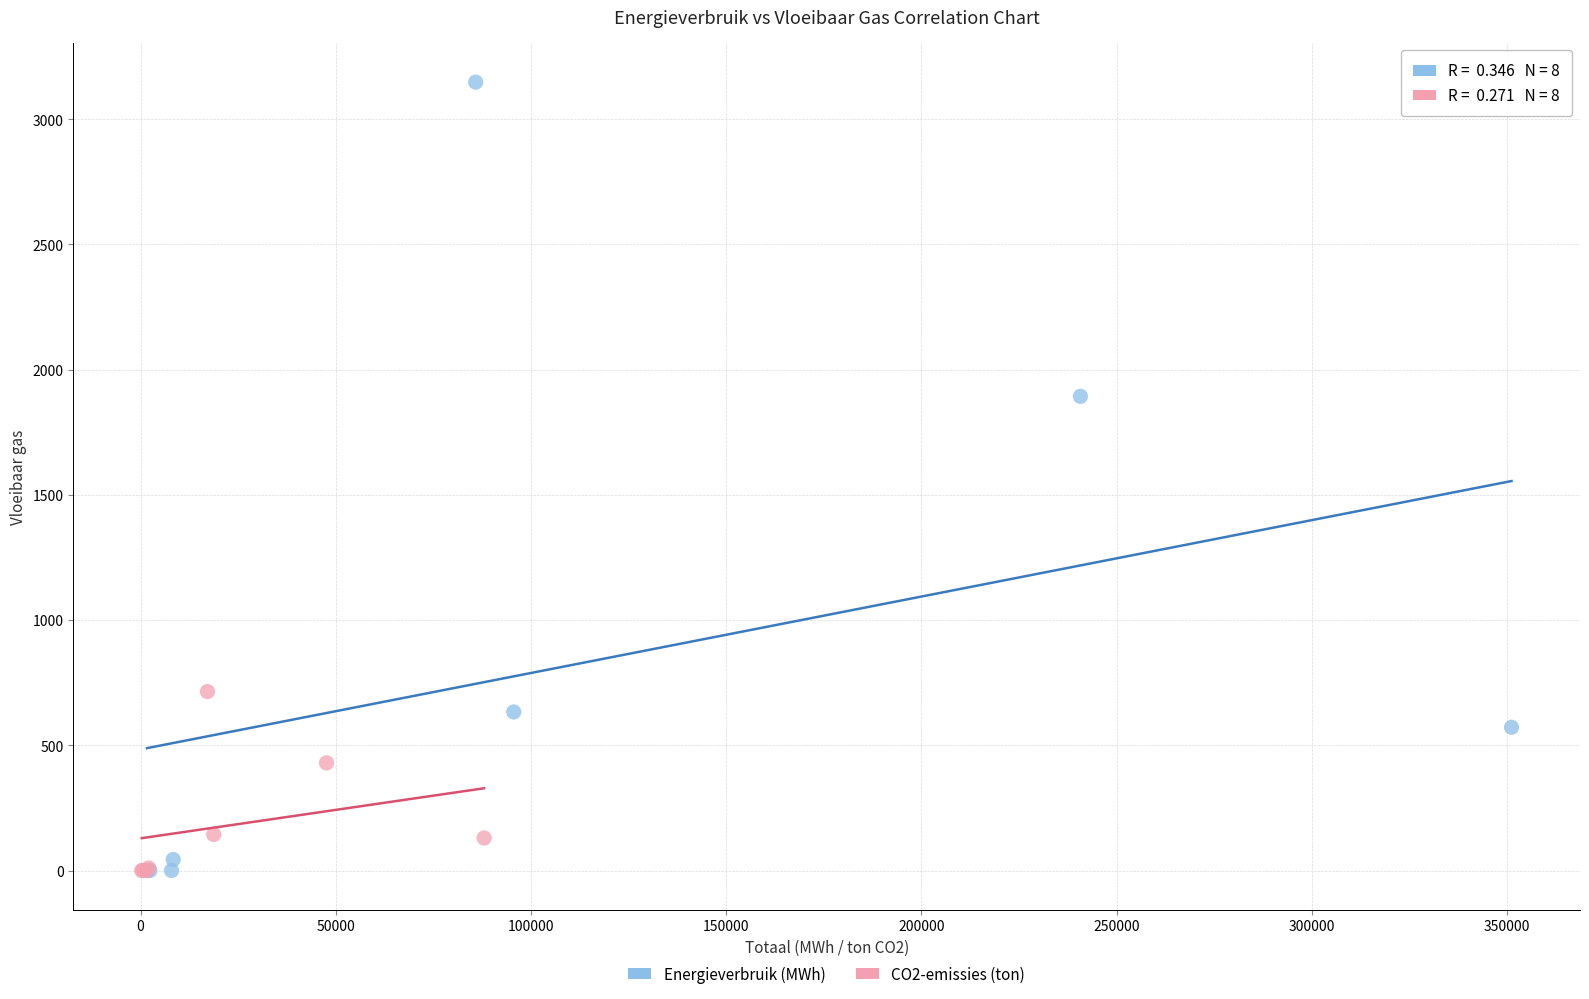

What are all the series names shown in the legend?

Energieverbruik (MWh), CO2-emissies (ton)